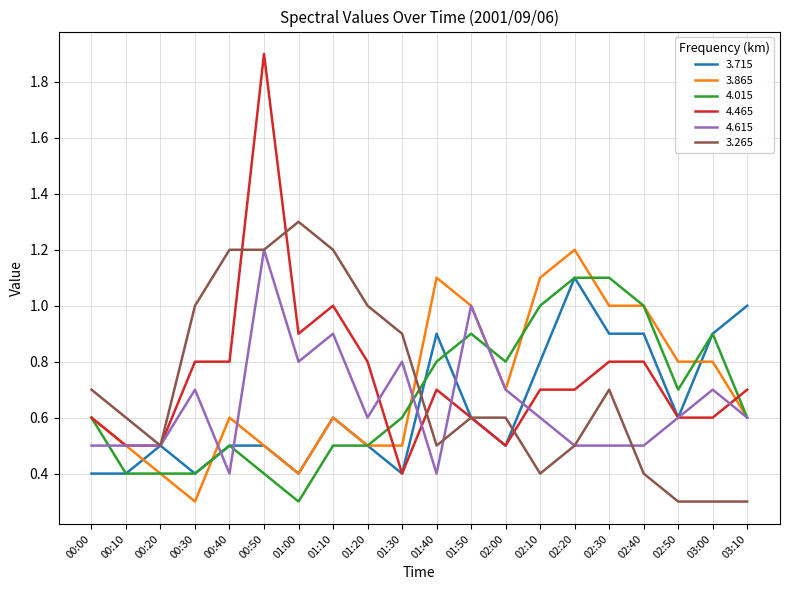

The value of 4.615 at 00:20 is 0.3. True or false?

False